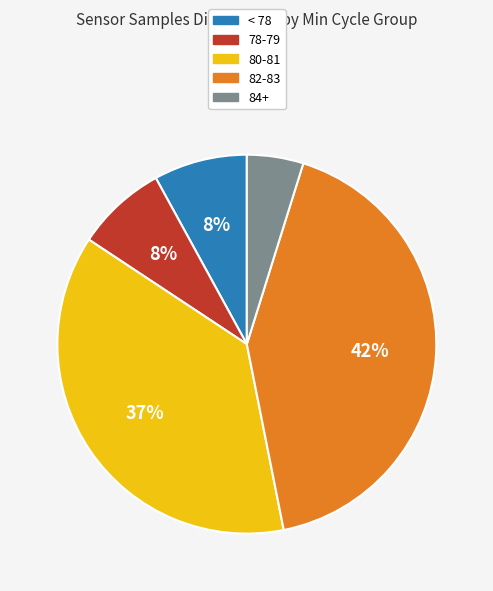

Count the number of slices in the pie.

5